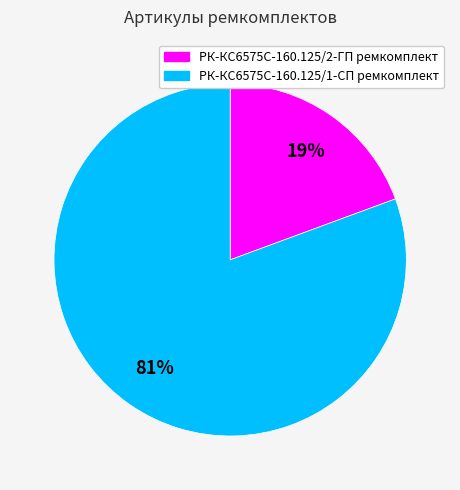

What is the smallest slice in the pie chart?

РК-КС6575С-160.125/2-ГП ремкомплект